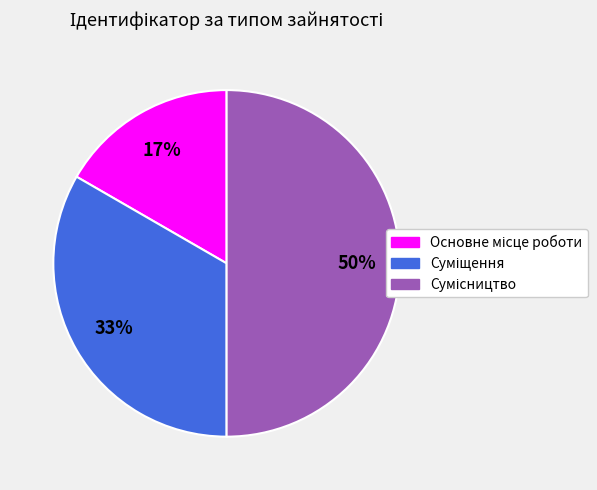

To the nearest percent, what is the difference between the largest and smallest slice percentages?

33%